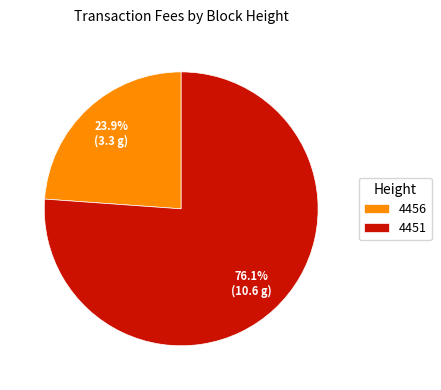

Is the sum of 4451 and 4456 greater than half?

Yes